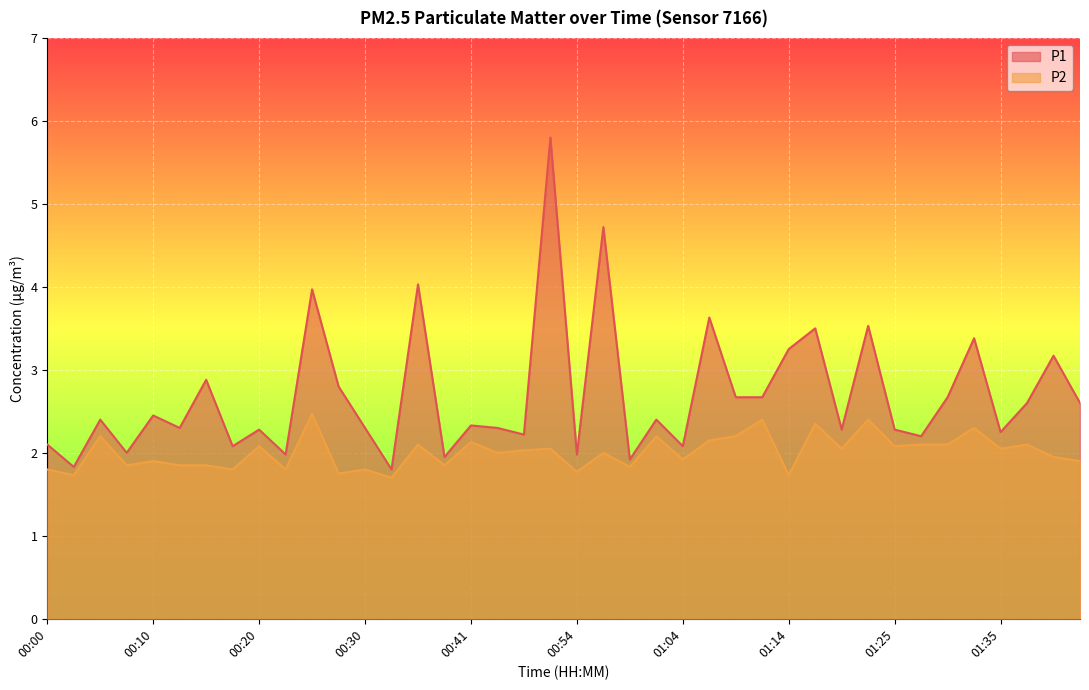

What is the highest value of the P1 series?

5.8